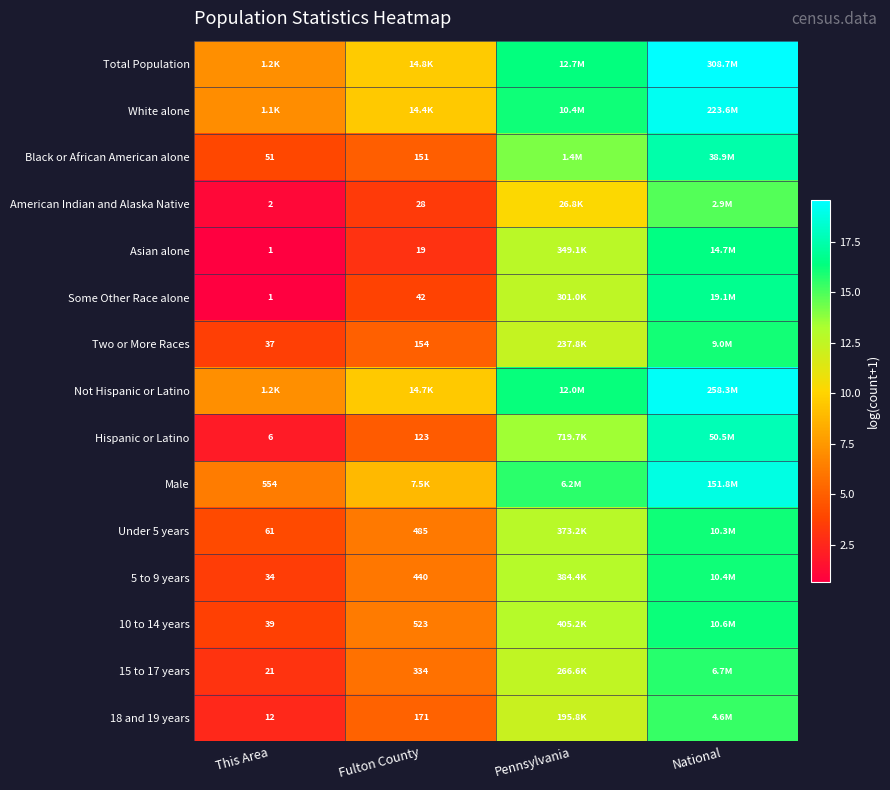

What is the average value of the Under 5 years series?

9.8